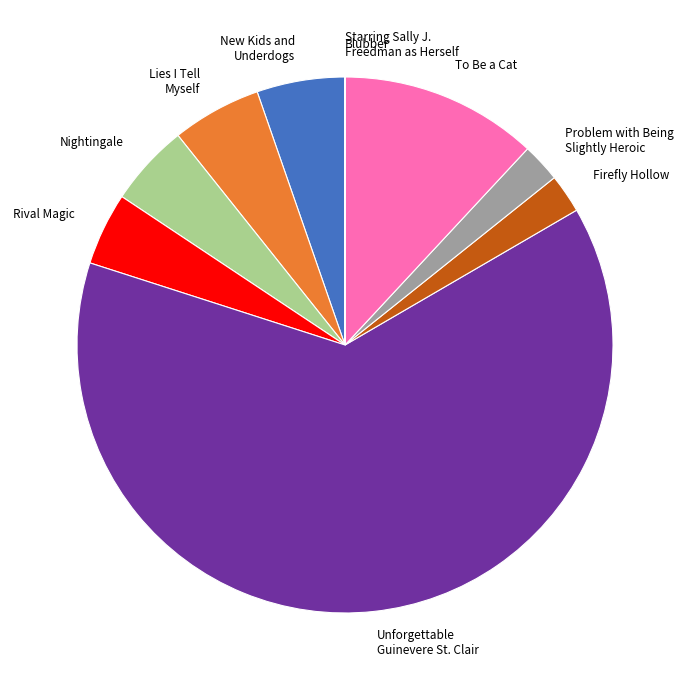

What is the largest slice in the pie chart?

Unforgettable Guinevere St. Clair